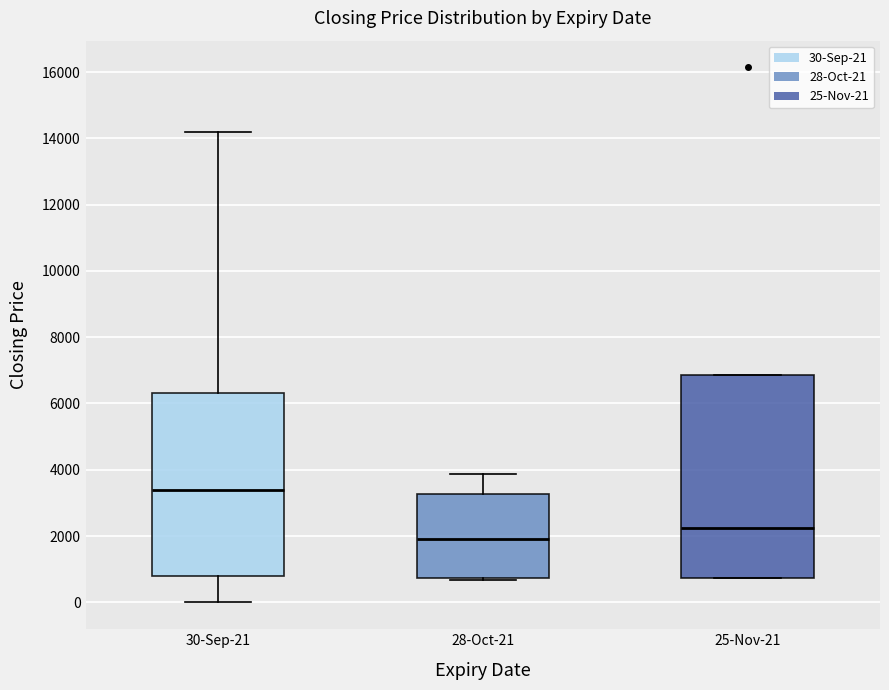

Reading left to right, transcribe this box plot: for each box, give where its median line is, the range the box spans, and where its two whiskers end, as read against the y-axis. The values are not printed on the chart, so give them approximately, as read against the axis.

30-Sep-21: median 3400, box 800 to 6400, whiskers 0 to 14200
28-Oct-21: median 2000, box 800 to 3200, whiskers 600 to 3800
25-Nov-21: median 2200, box 800 to 6800, whiskers 800 to 6800